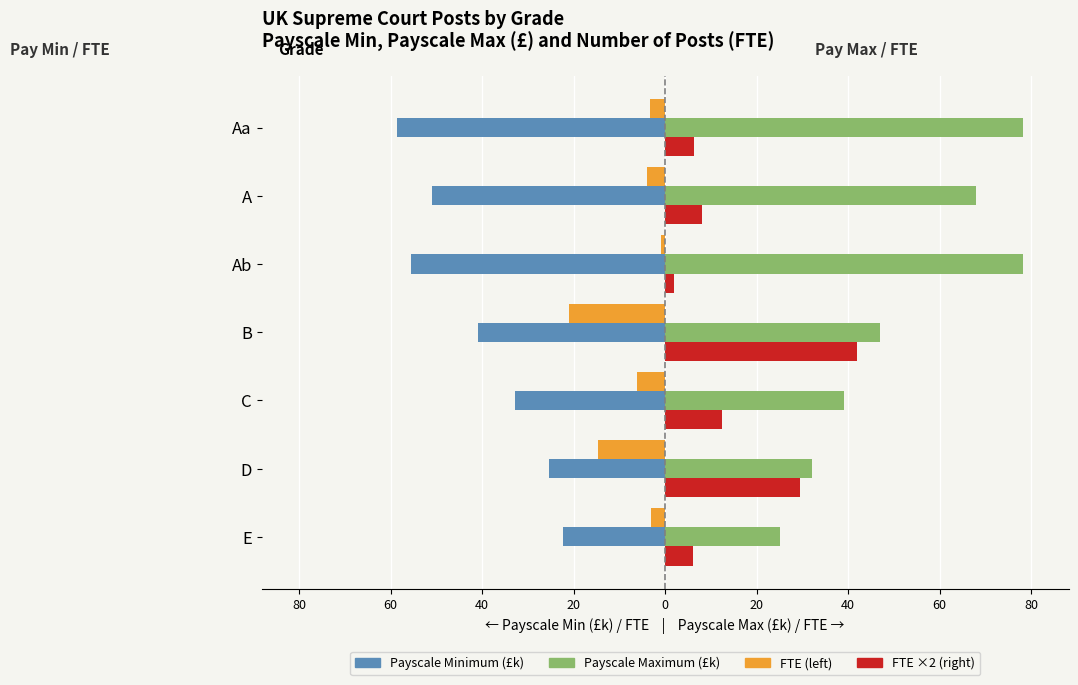

Reading left to right, extract all data points from this chart.

Number of Posts in FTE: 80=-3.0	60=-14.7	40=-6.2	20=-21.0	0=-1.0	20=-4.0	40=-3.2
Payscale Minimum (£ thousands): 80=-22.3	60=-25.5	40=-32.8	20=-40.9	0=-55.6	20=-51.0	40=-58.5
Payscale Maximum (£ thousands): 80=25.2	60=32.2	40=39.1	20=47.0	0=78.2	20=68.0	40=78.2
FTE × 2 (right scale): 80=6.0	60=29.4	40=12.4	20=42.0	0=2.0	20=8.0	40=6.4